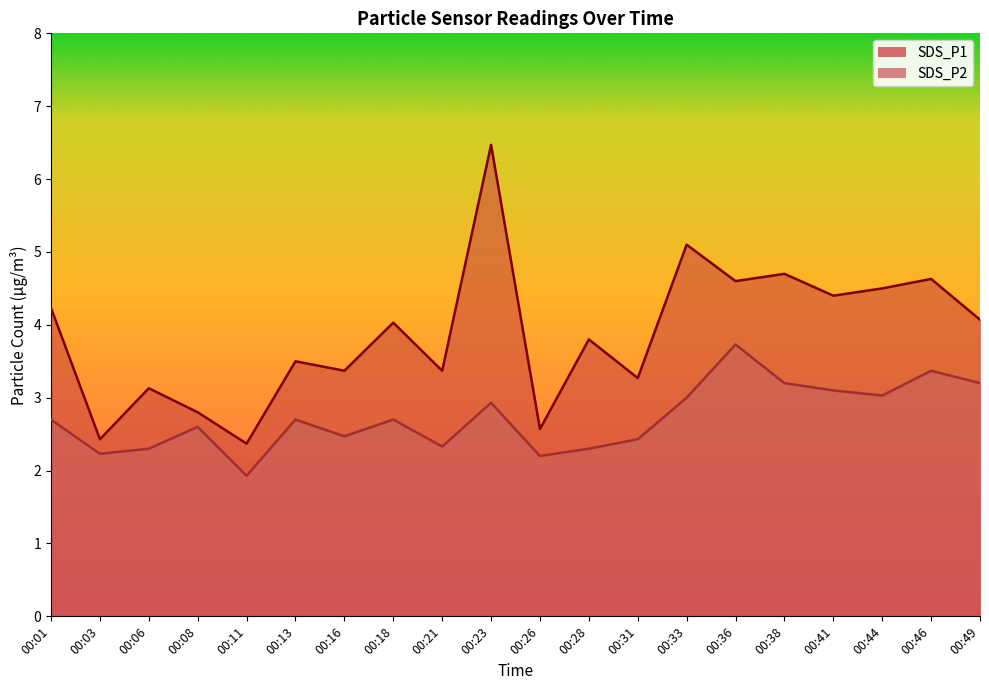

True or false: SDS_P2 and SDS_P1 intersect in this chart.

False